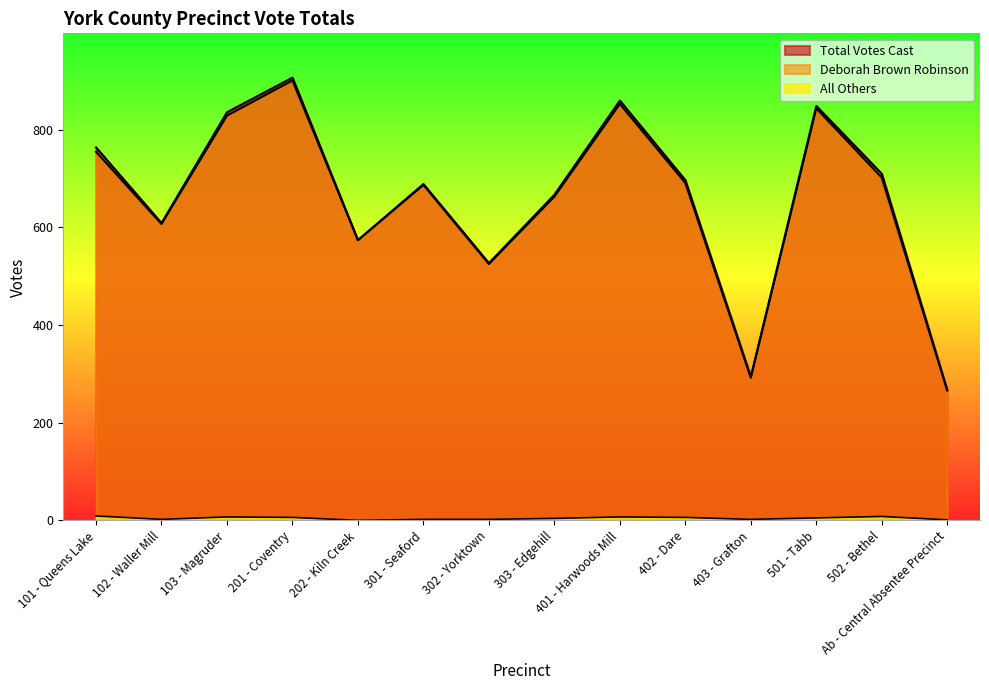

Count the number of categories in the chart.

14